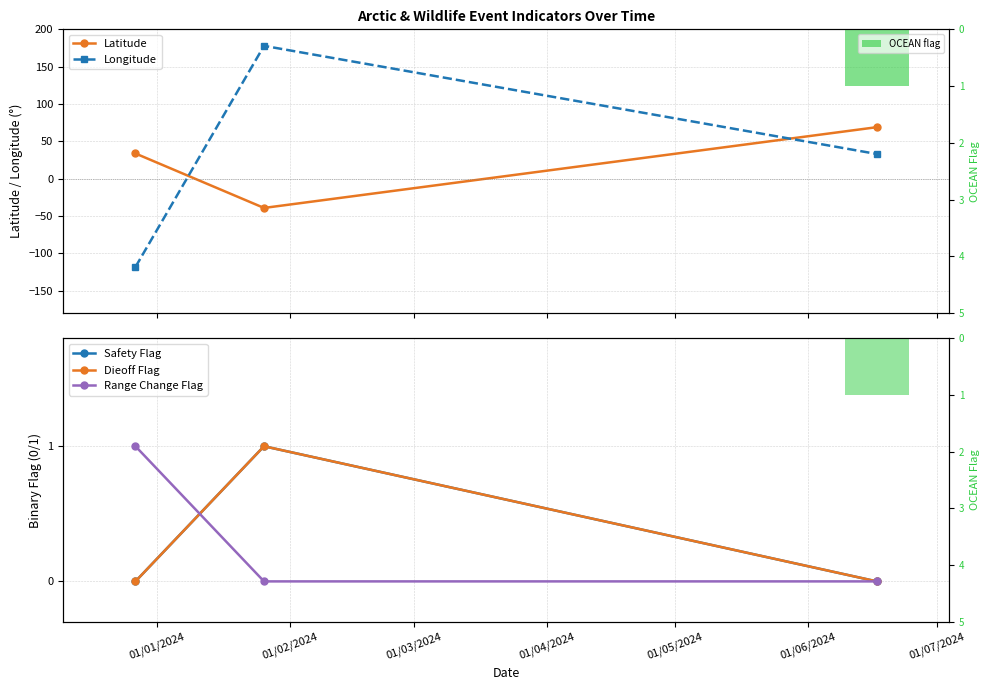

What position from the left is 01/01/2024?

1